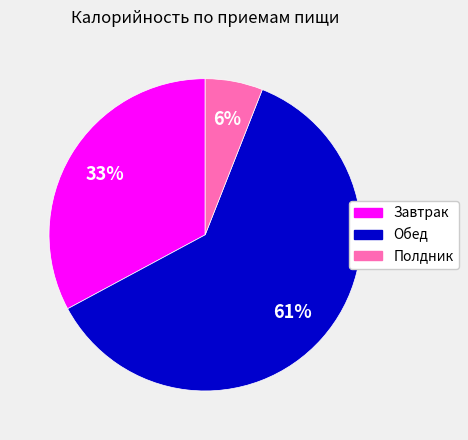

Is Обед the majority of the pie?

Yes